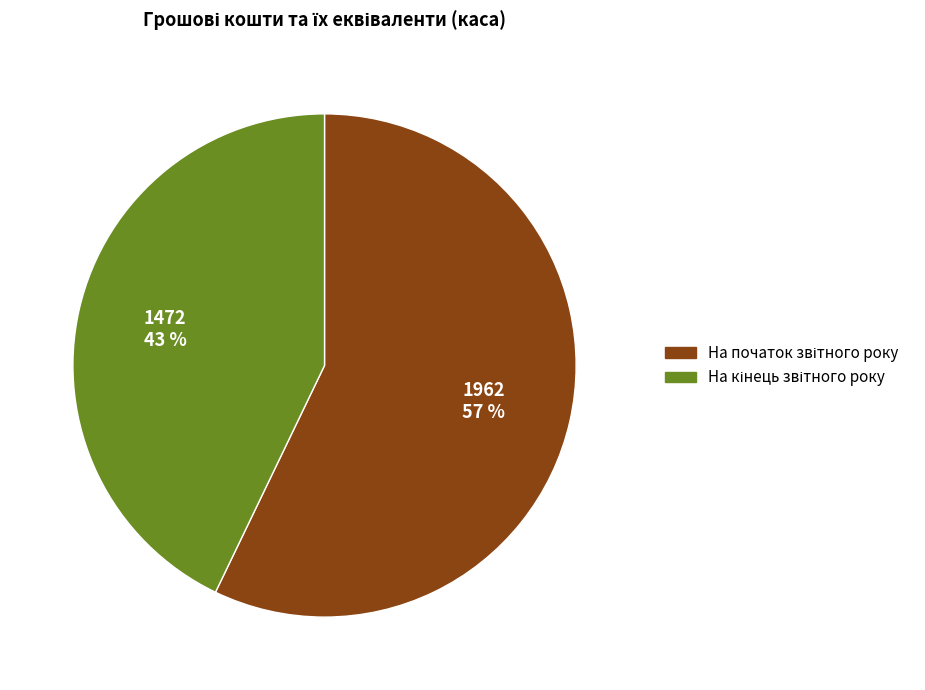

To the nearest percent, what is the difference between the largest and smallest slice percentages?

14%